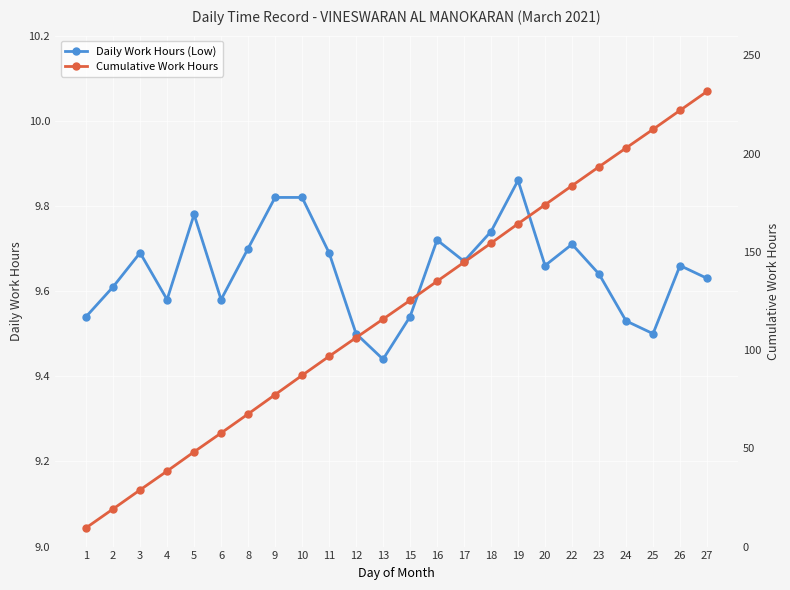

How many data points in Cumulative Work Hours are less than 125?

12